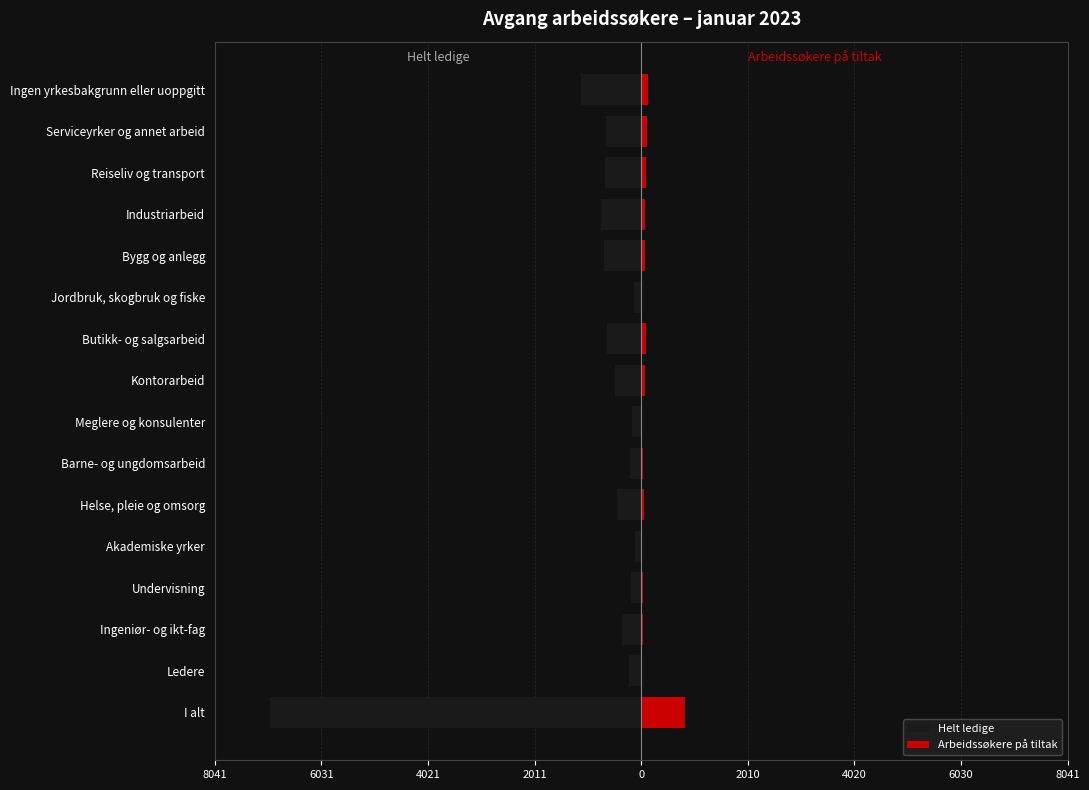

At how many categories does at least one series exceed -5191?

16